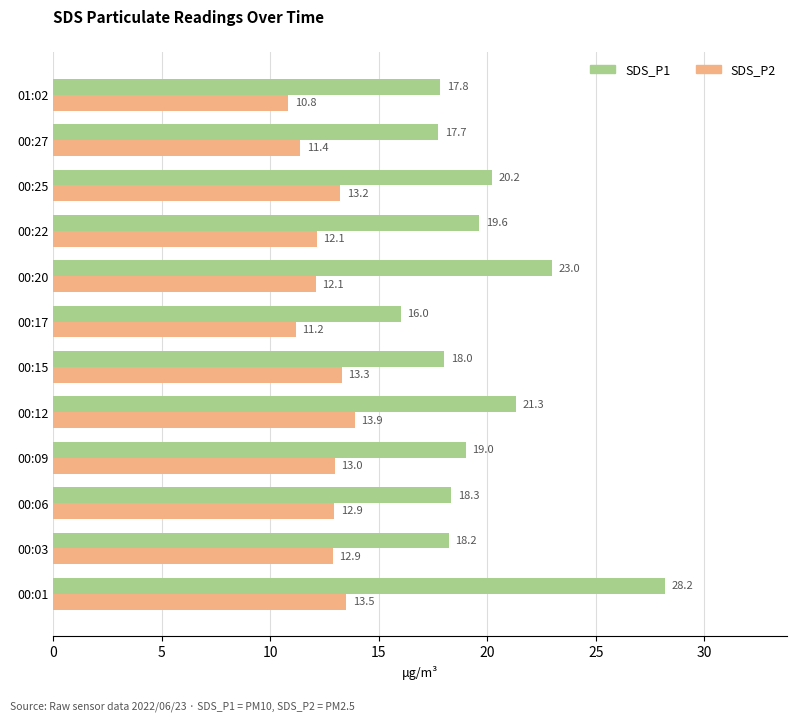

True or false: SDS_P1 has a value of 5.8 at 00:25.

False